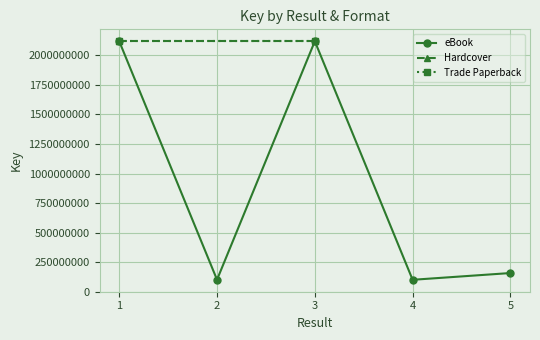

How many values exceed 2119677483?

3